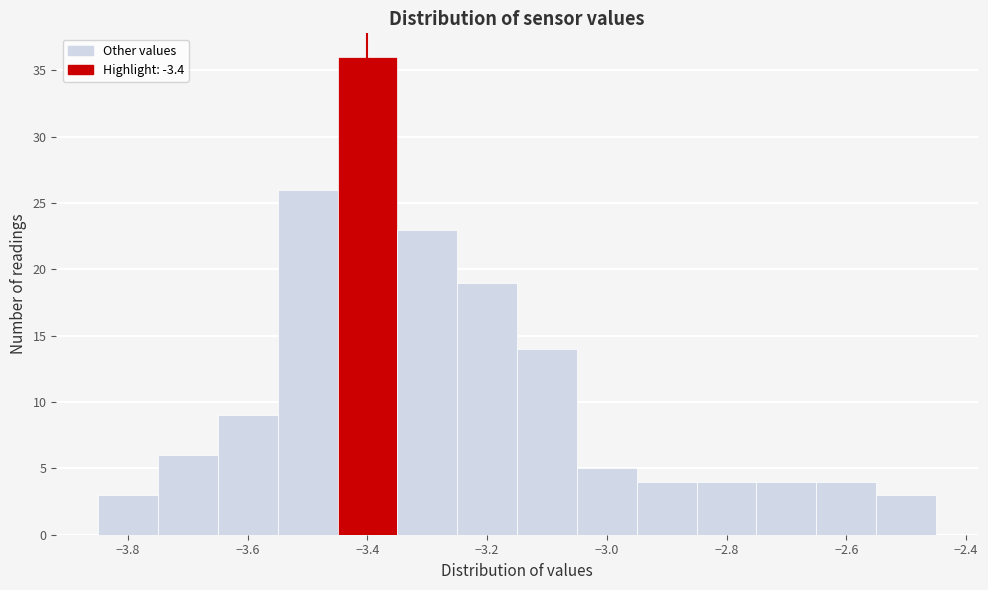

Reading left to right, transcribe this chart: for each bar, give the range it covers on the x-axis and its height. Neither the bar edges nor the heights are printed on the chart, so give them approximately, as read against the axes.

-3.85 to -3.75: 3
-3.75 to -3.65: 6
-3.65 to -3.55: 9
-3.55 to -3.45: 26
-3.45 to -3.35: 36
-3.35 to -3.25: 23
-3.25 to -3.15: 19
-3.15 to -3.05: 14
-3.05 to -2.95: 5
-2.95 to -2.85: 4
-2.85 to -2.75: 4
-2.75 to -2.65: 4
-2.65 to -2.55: 4
-2.55 to -2.45: 3